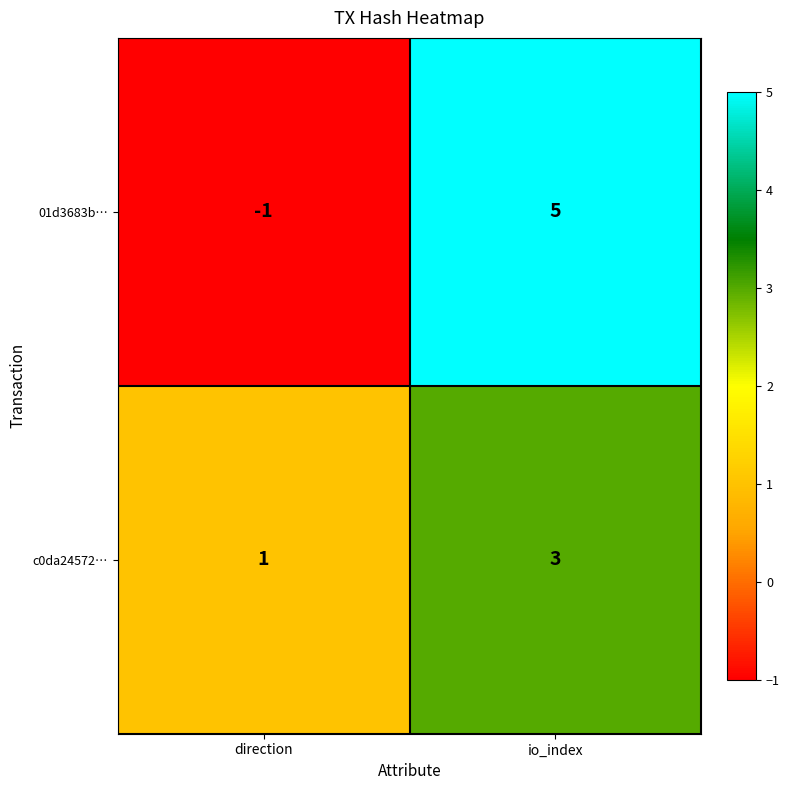

What is the total value across all series at io_index?

8